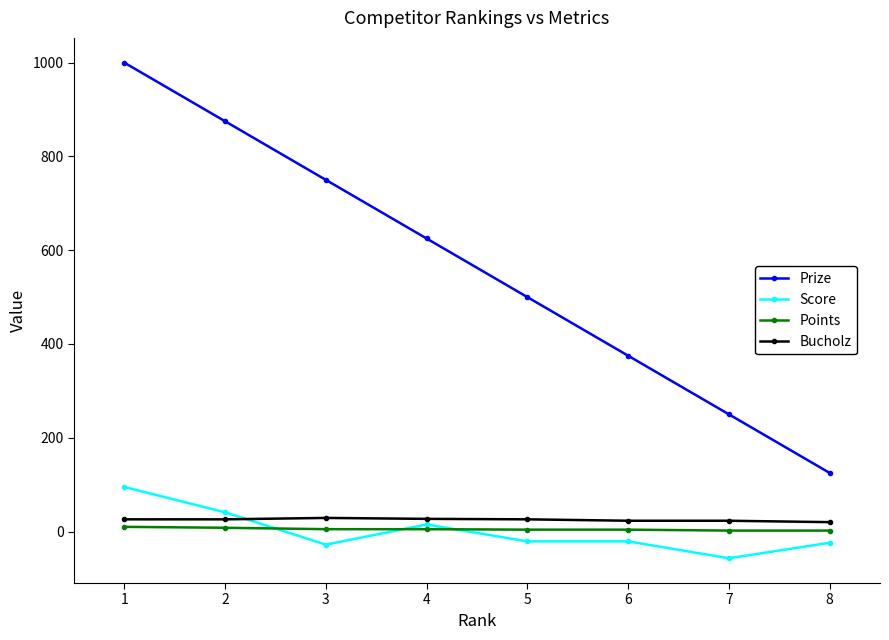

Count the number of data series in this chart.

4